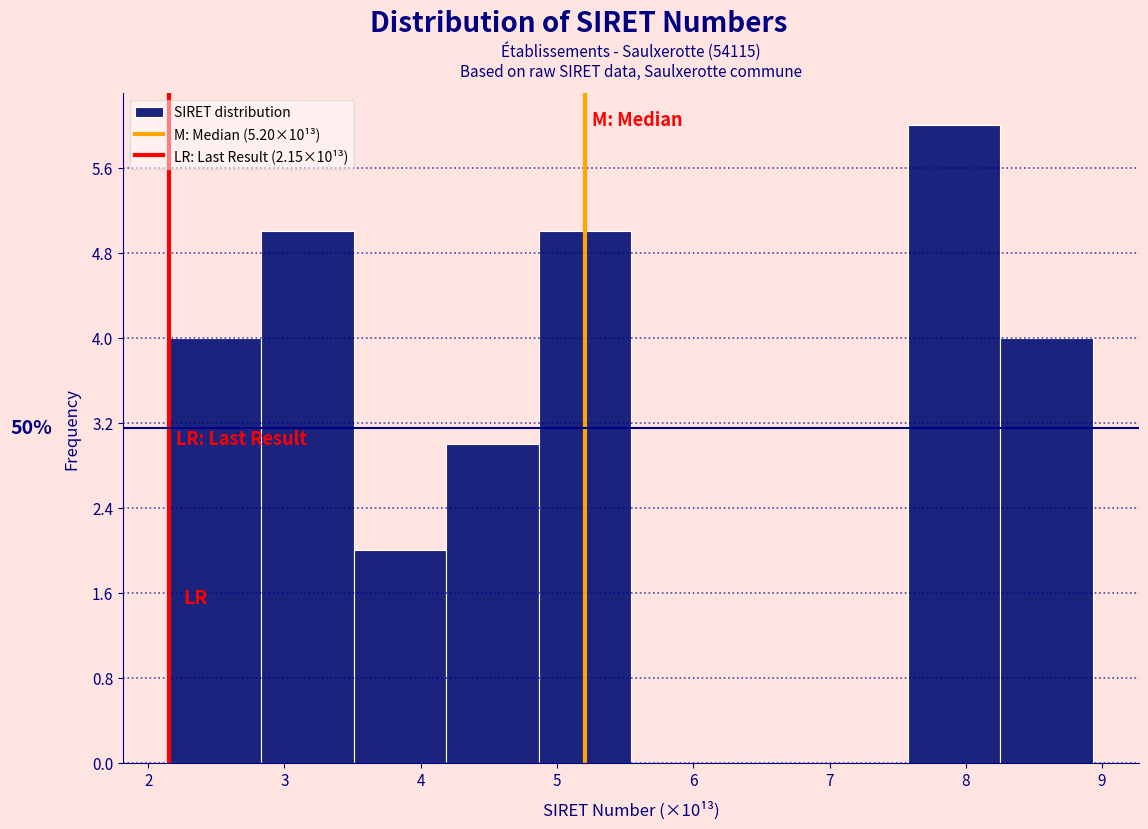

Over which range of the x-axis is the bar tallest?

7.6 to 8.3